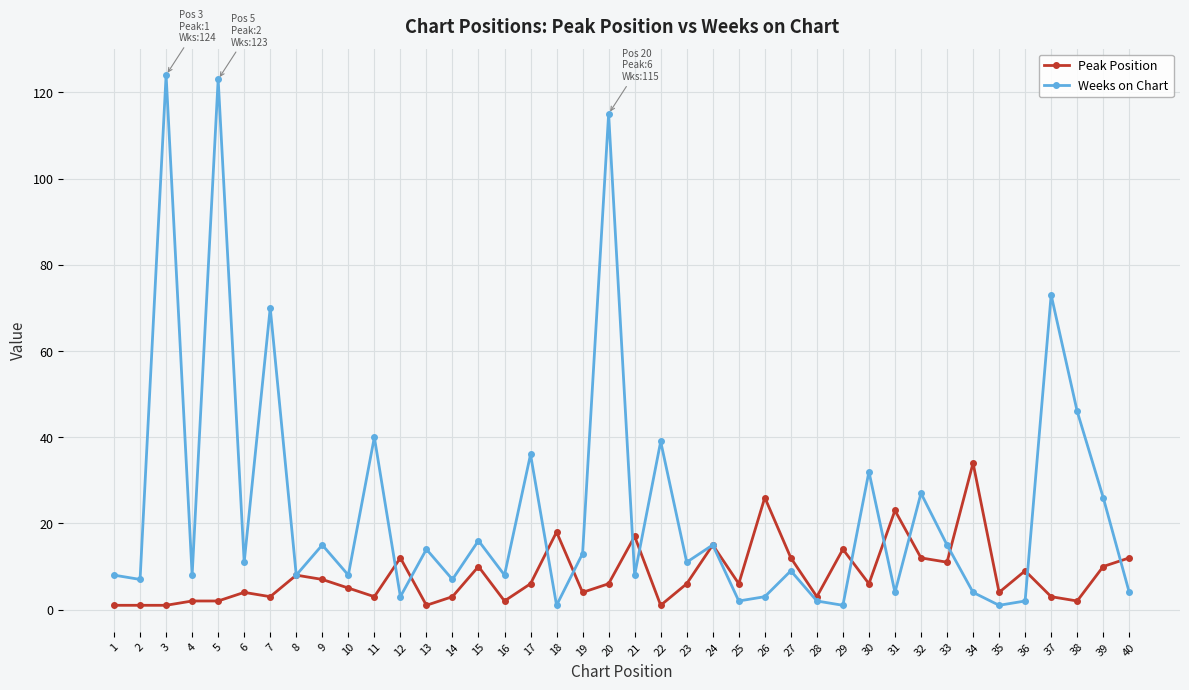

True or false: Weeks on Chart has more than 2 interior local peaks.

True